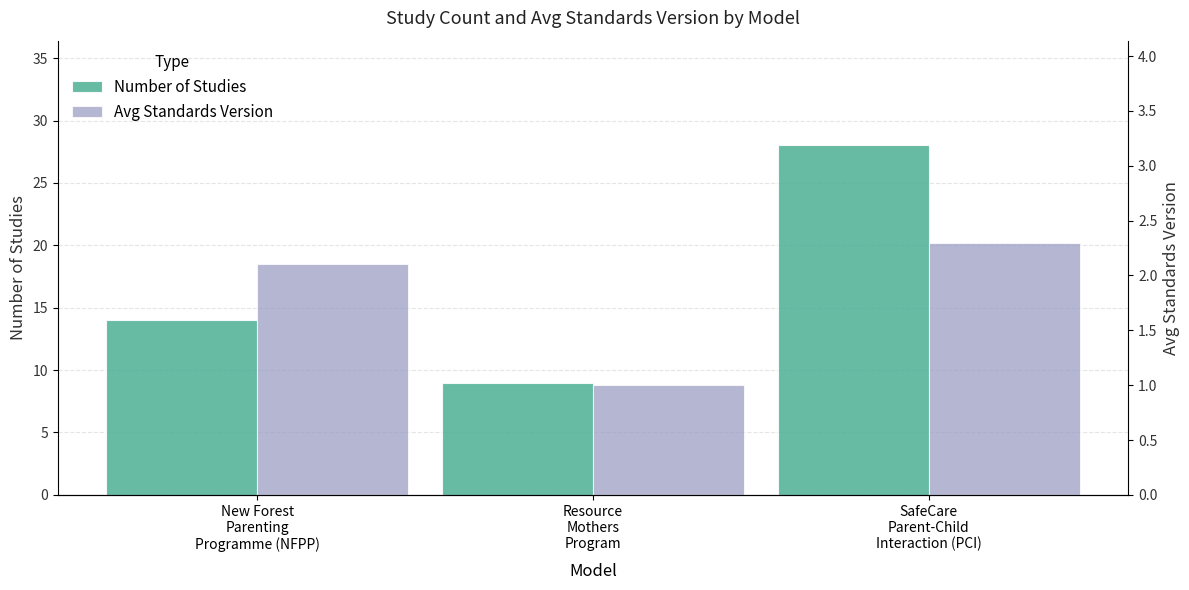

Which series changed the most between Resource
Mothers
Program and SafeCare
Parent-Child
Interaction (PCI)?

Number of Studies